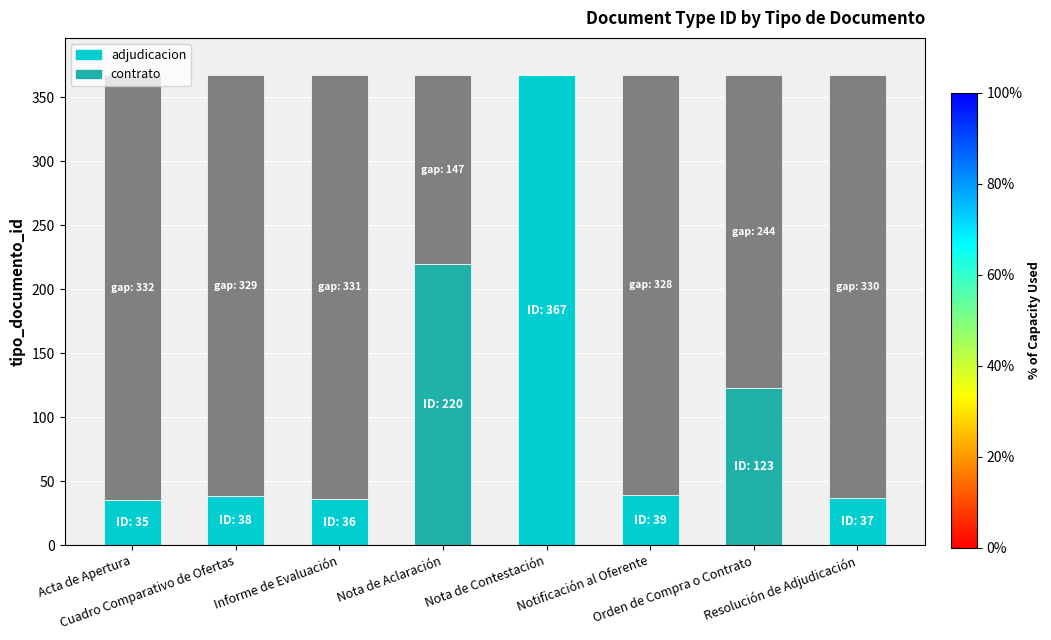

What is the sum of all values?

895